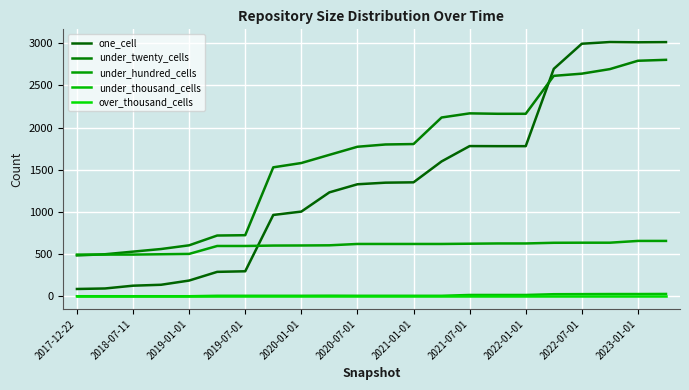

How many lines are shown in the chart?

5